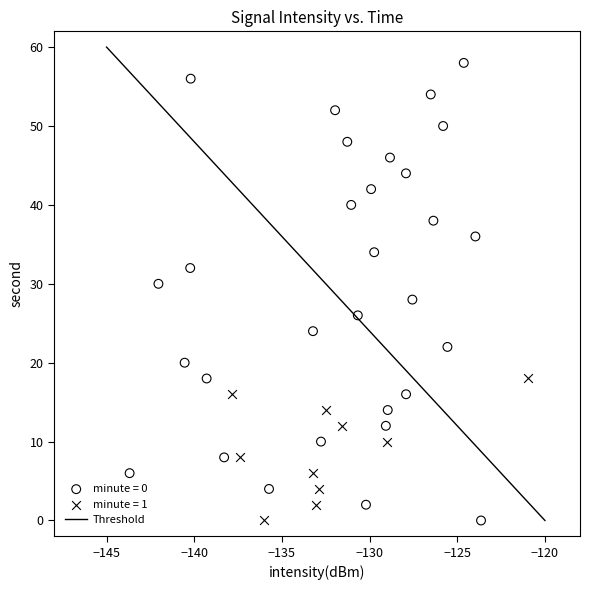

Which series reaches the maximum Y coordinate?

minute = 0